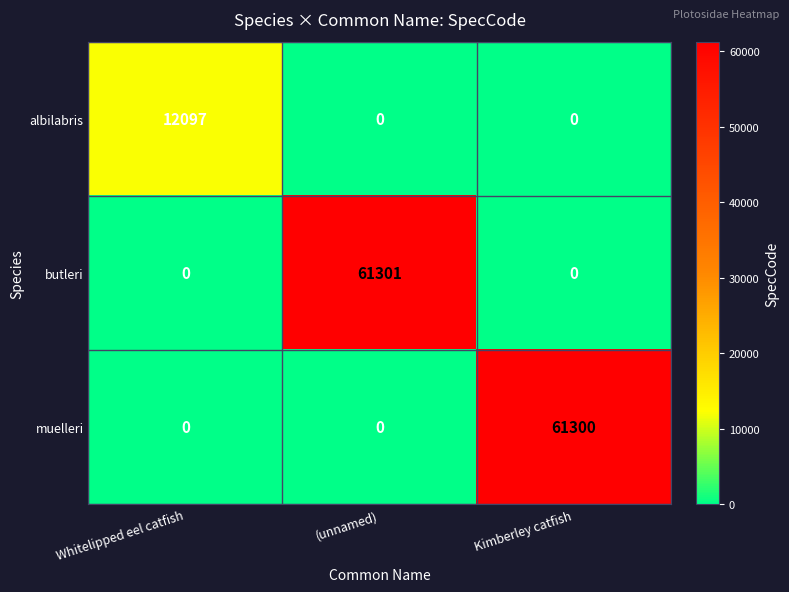

At how many categories does at least one series exceed 56472?

2